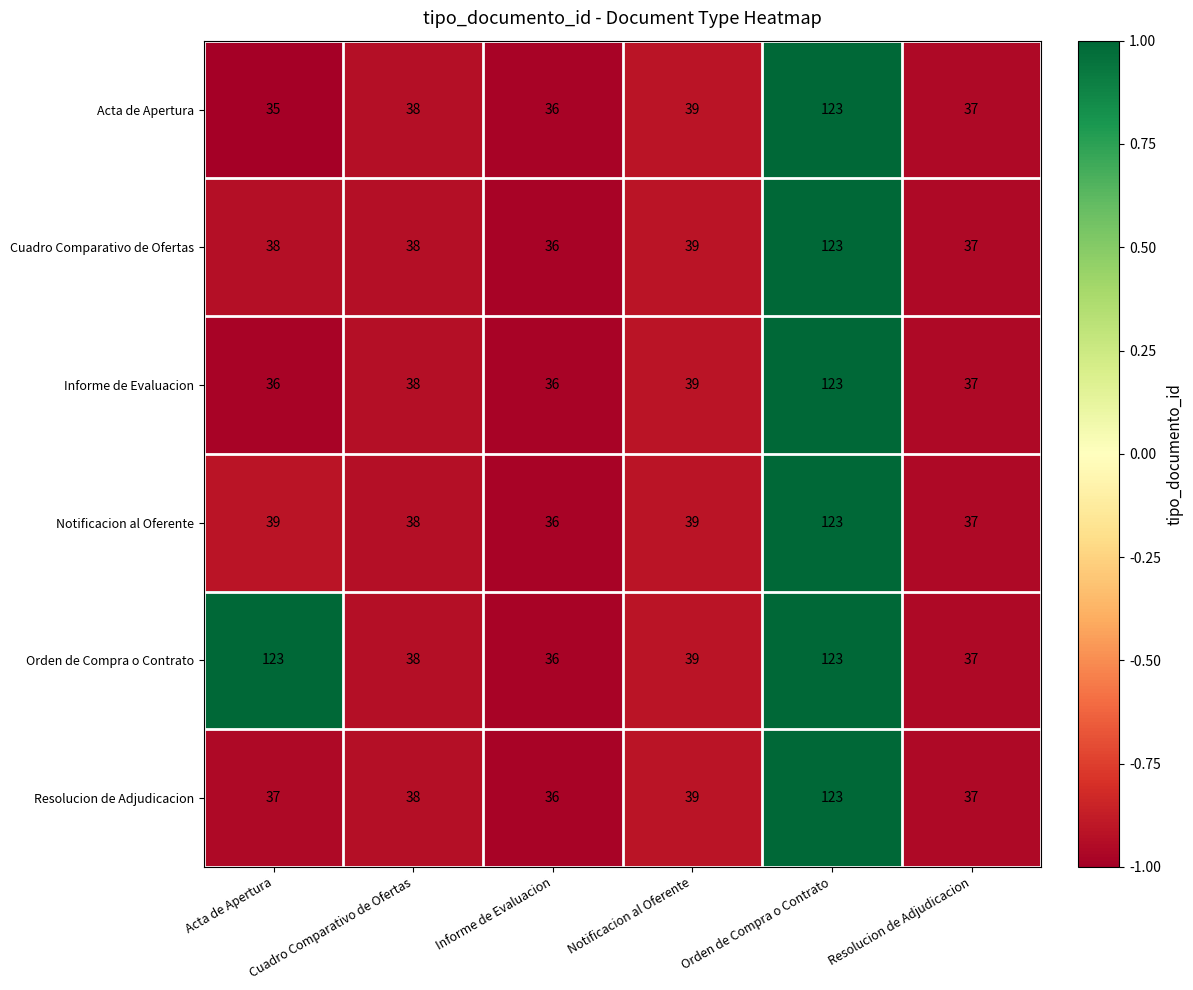

What is the average value of the Resolucion de Adjudicacion series?

52